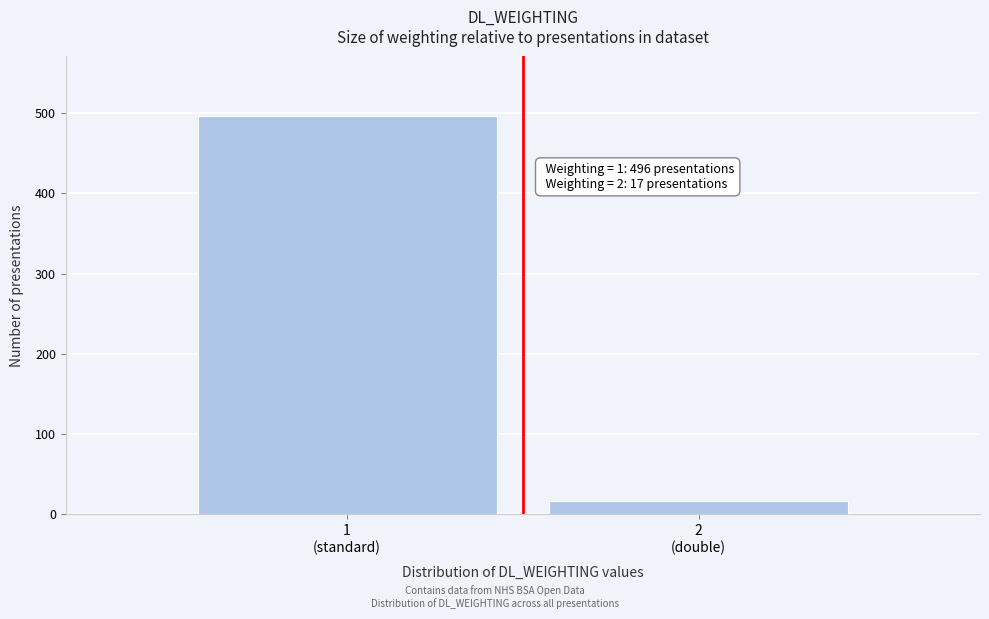

Reading right to left, what are all the values shown in this chart?

17	496